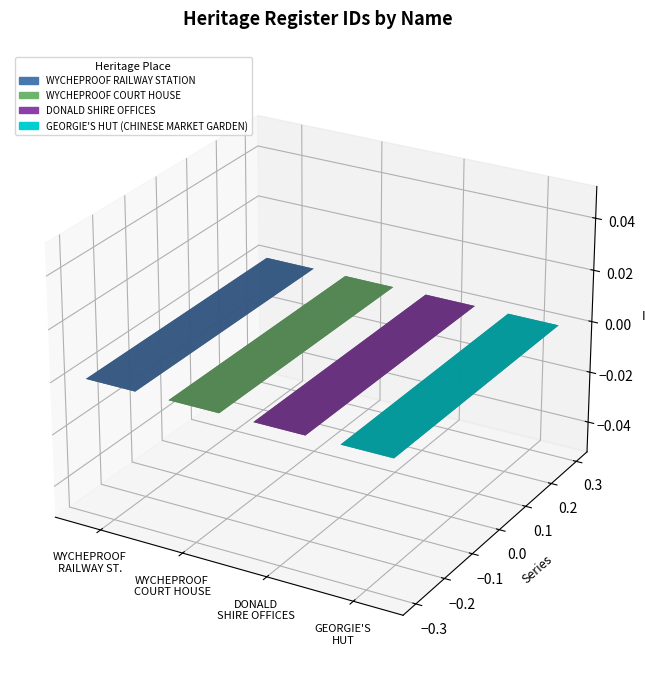

Rank the categories by value from highest to lowest.

GEORGIE'S HUT (CHINESE MARKET GARDEN), DONALD SHIRE OFFICES, WYCHEPROOF COURT HOUSE, WYCHEPROOF RAILWAY STATION